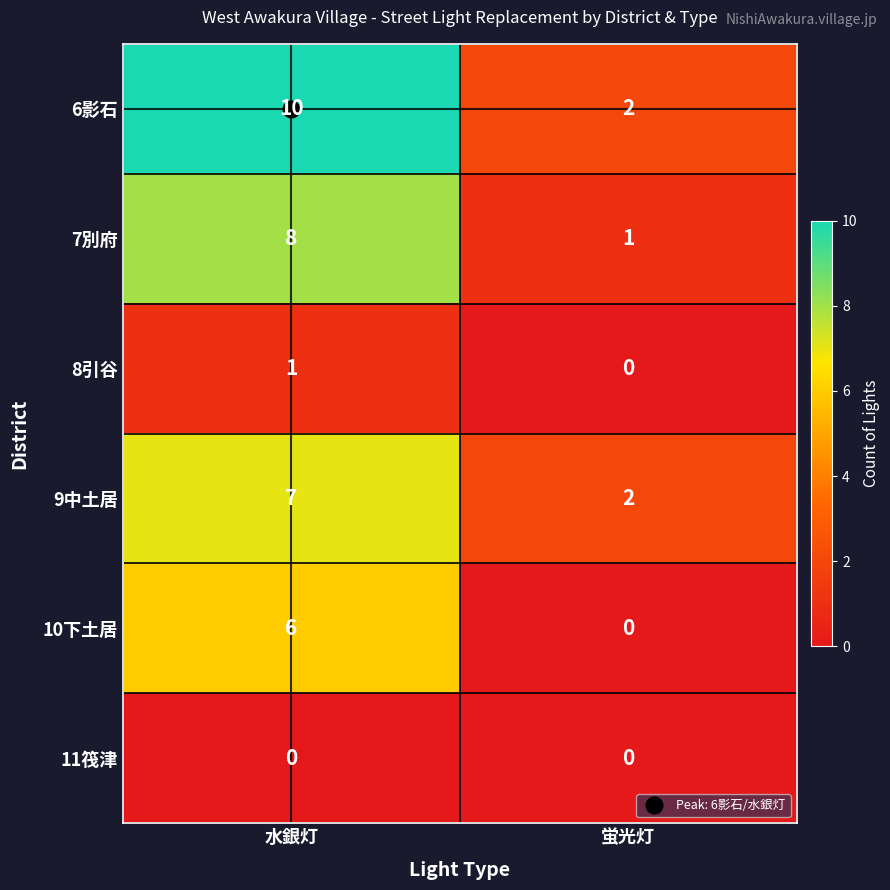

What is the difference between the highest and lowest values at 水銀灯?

10